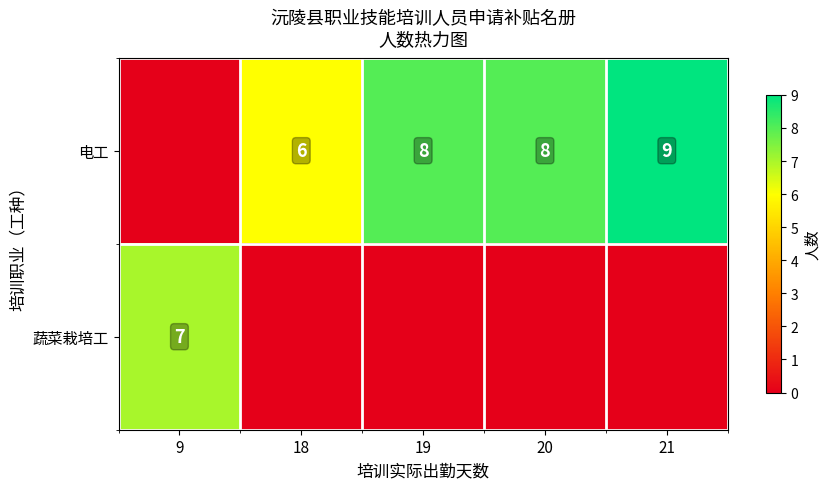

At how many categories does at least one series exceed 7?

3